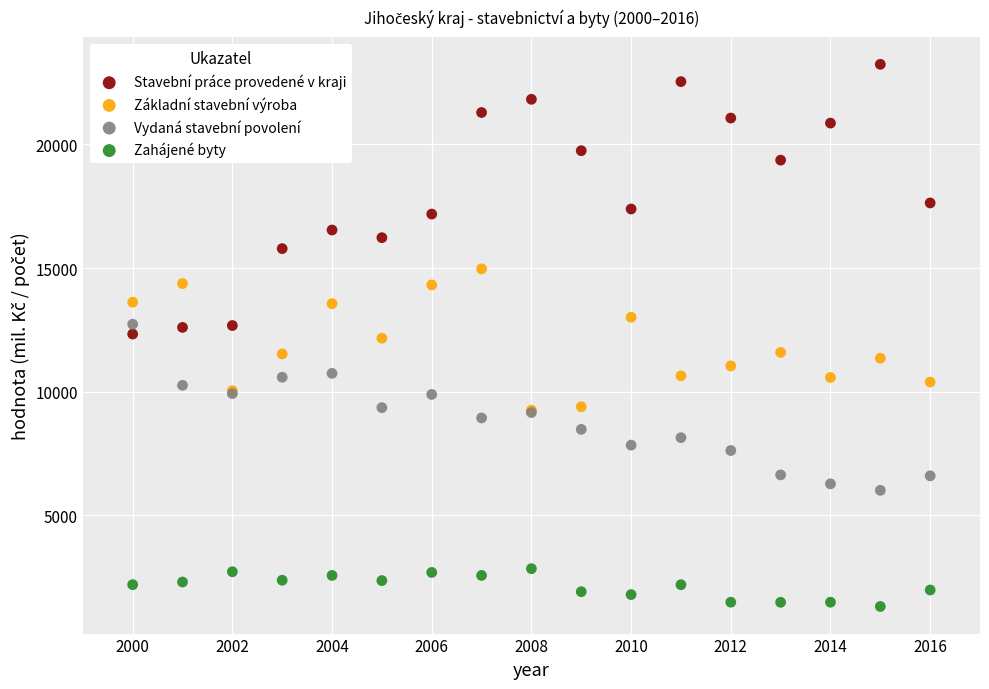

Which series contains the highest Y value?

Stavební práce provedené v kraji